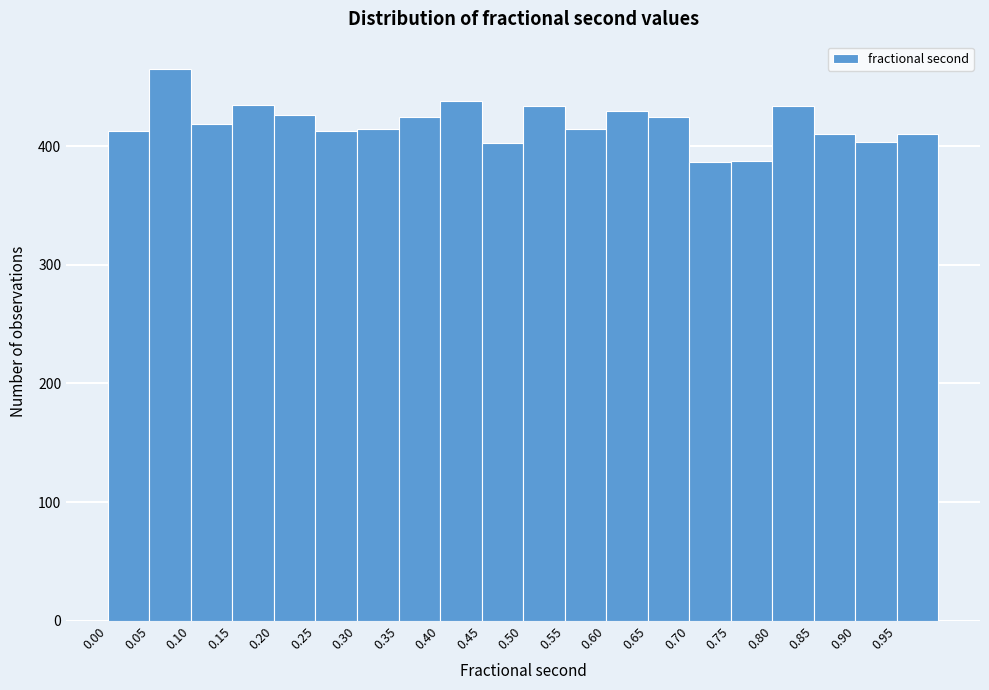

How tall is the bar that spans 0.60 to 0.65 on the x-axis? The values are not printed on the chart, so give them approximately, as read against the axis.

430